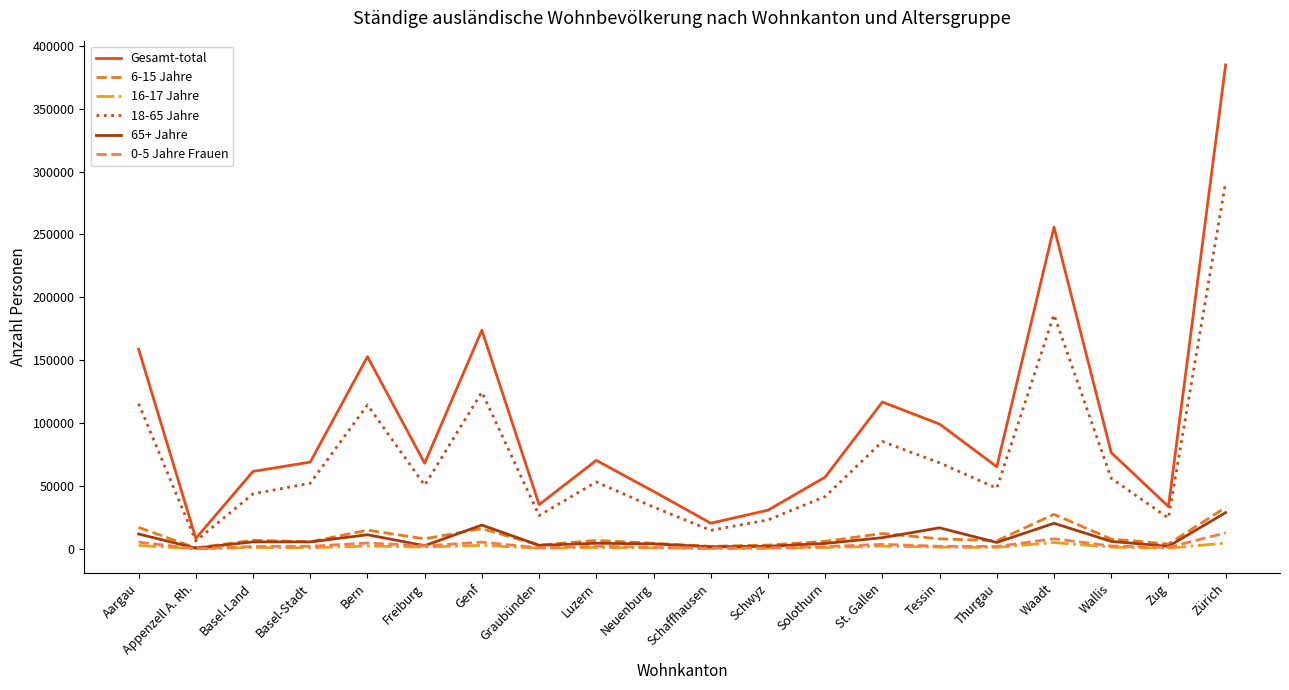

True or false: 6-15 Jahre and Gesamt-total cross at least once.

False